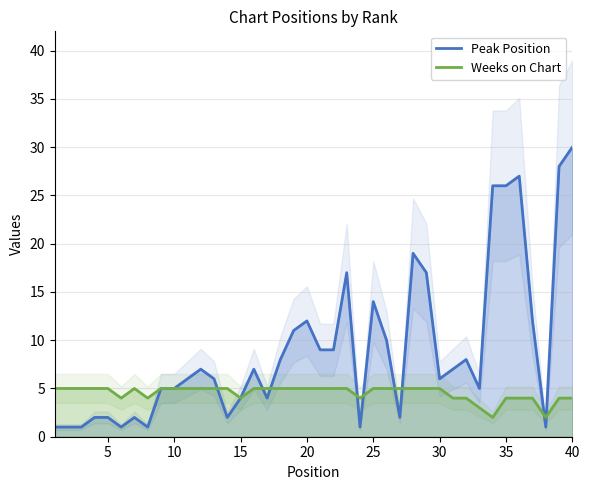

At which category is the sum across all series the highest?

40